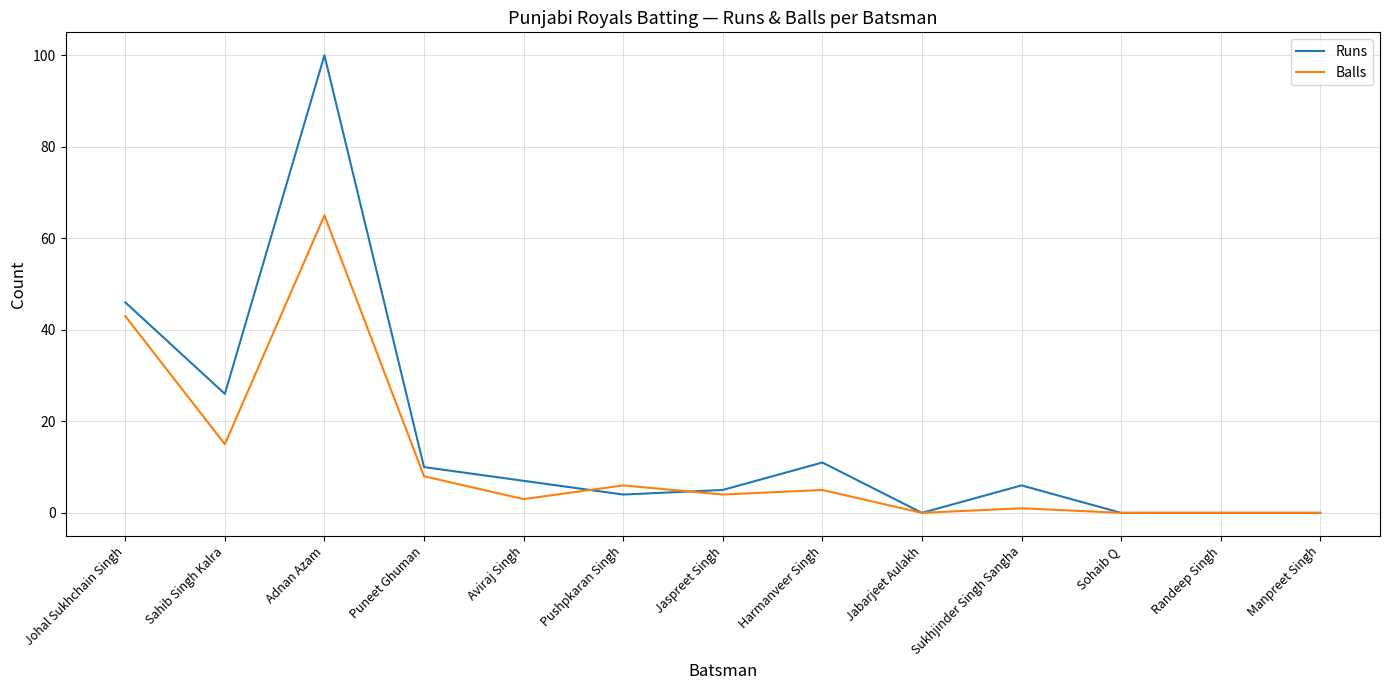

Where do Balls and Runs first cross each other?

Aviraj Singh and Pushpkaran Singh